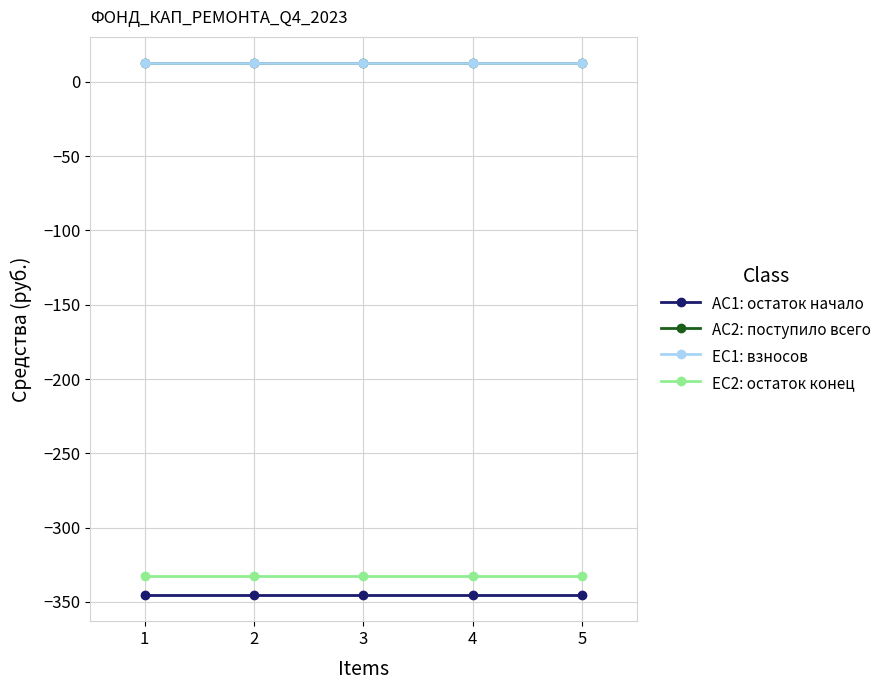

What are all the series names shown in the legend?

AC1: остаток начало, AC2: поступило всего, EC1: взносов, EC2: остаток конец